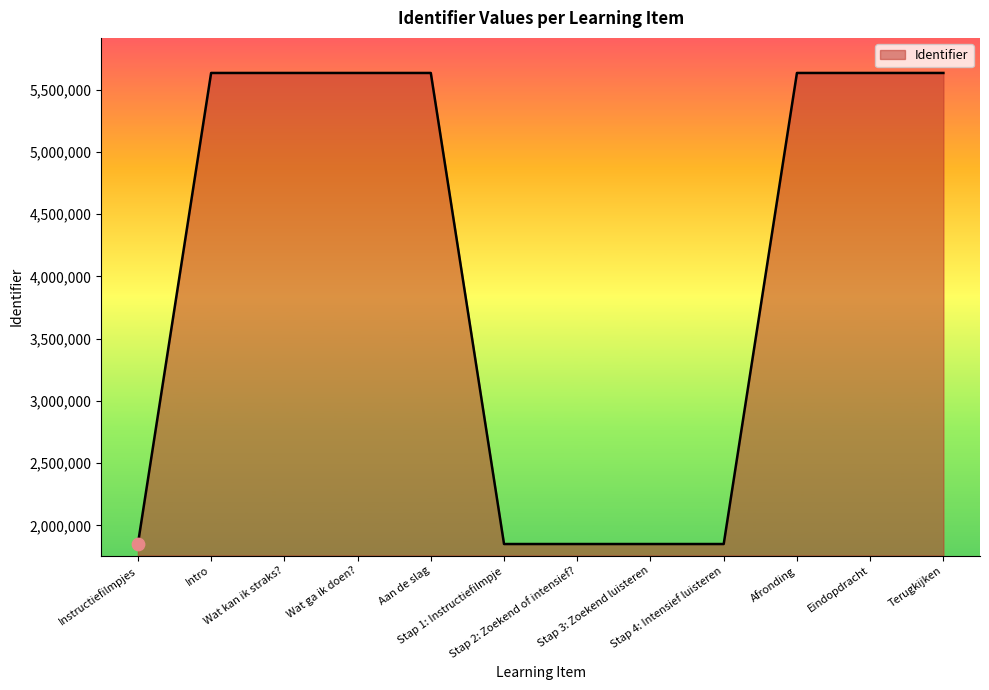

What is the ratio of the value at Stap 2: Zoekend of intensief? to the value at Stap 3: Zoekend luisteren?

1.0